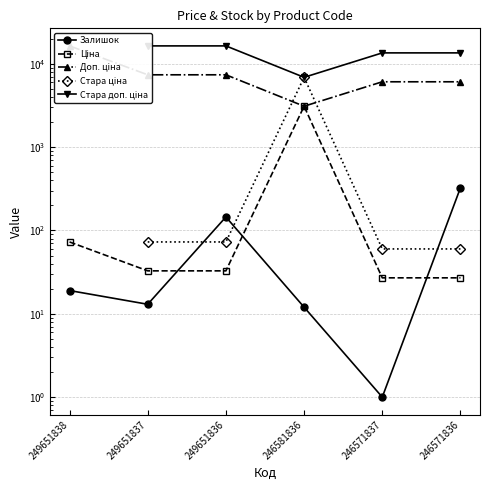

True or false: Залишок and Стара ціна intersect in this chart.

True